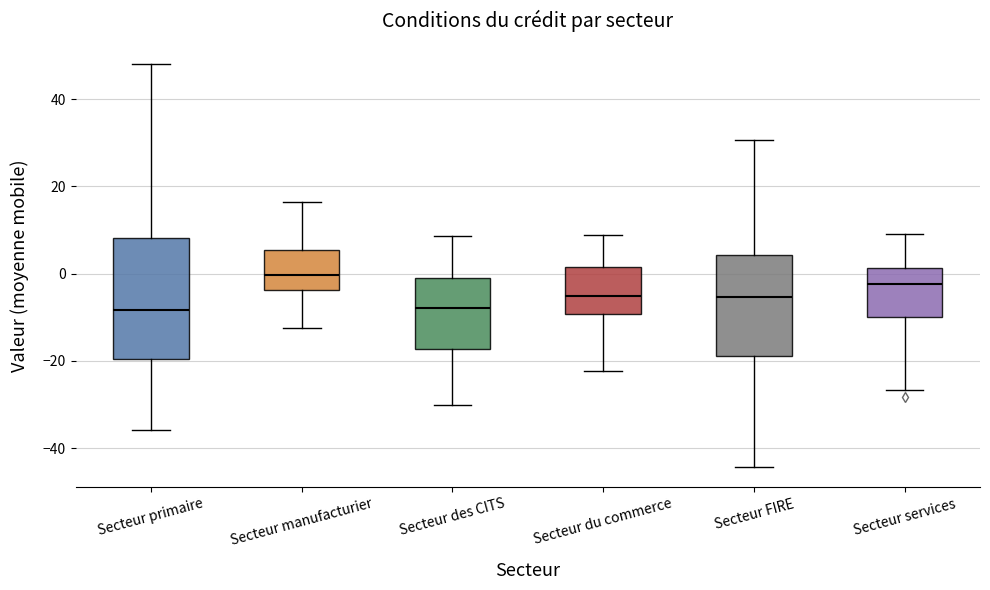

Reading left to right, read every box against the y-axis: the position of its median line, the range the box covers, and the ends of its whiskers. The values are not printed on the chart, so give them approximately, as read against the axis.

Secteur primaire: median -8, box -20 to 8, whiskers -36 to 48
Secteur manufacturier: median 0, box -4 to 6, whiskers -12 to 16
Secteur des CITS: median -8, box -18 to 0, whiskers -30 to 8
Secteur du commerce: median -6, box -10 to 2, whiskers -22 to 8
Secteur FIRE: median -6, box -18 to 4, whiskers -44 to 30
Secteur services: median -2, box -10 to 2, whiskers -26 to 10